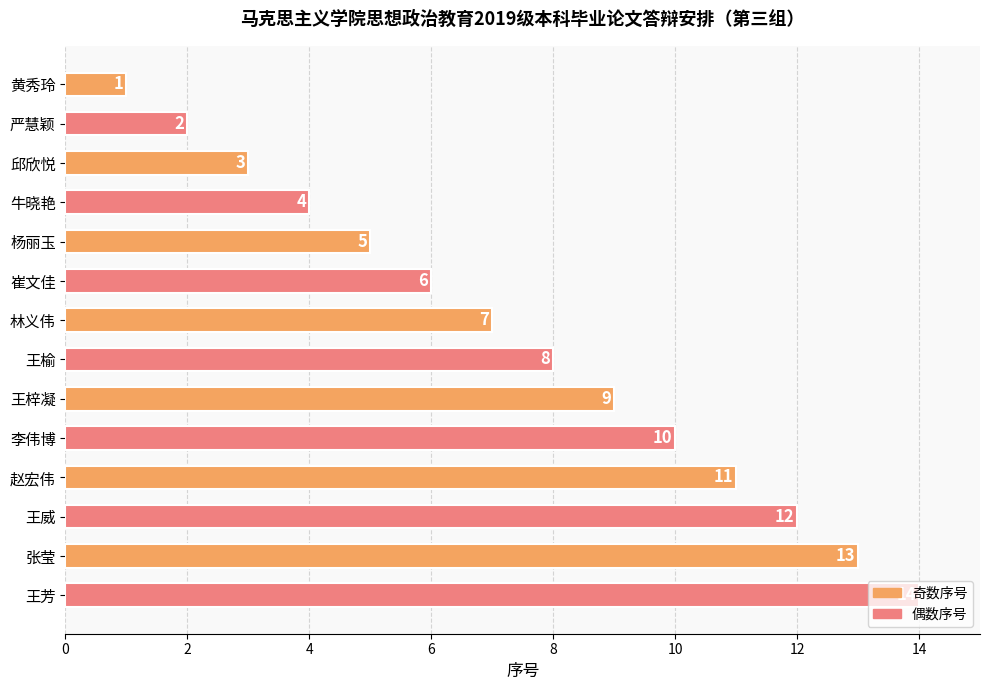

Is it true that the value at 张莹 is 19?

False